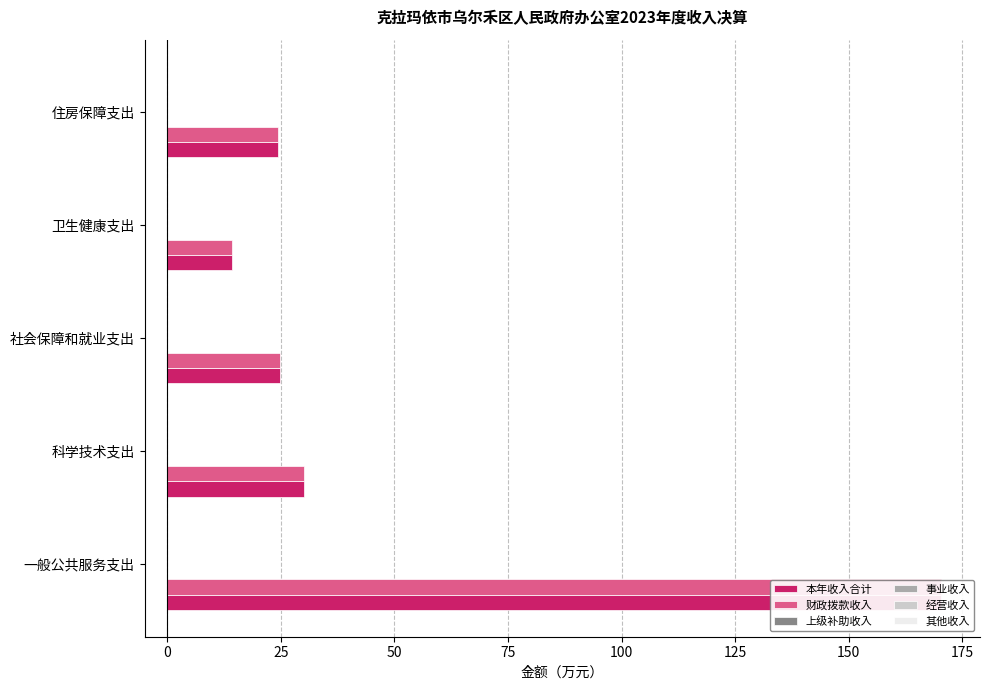

What are all the series names shown in the legend?

本年收入合计, 财政拨款收入, 上级补助收入, 事业收入, 经营收入, 其他收入